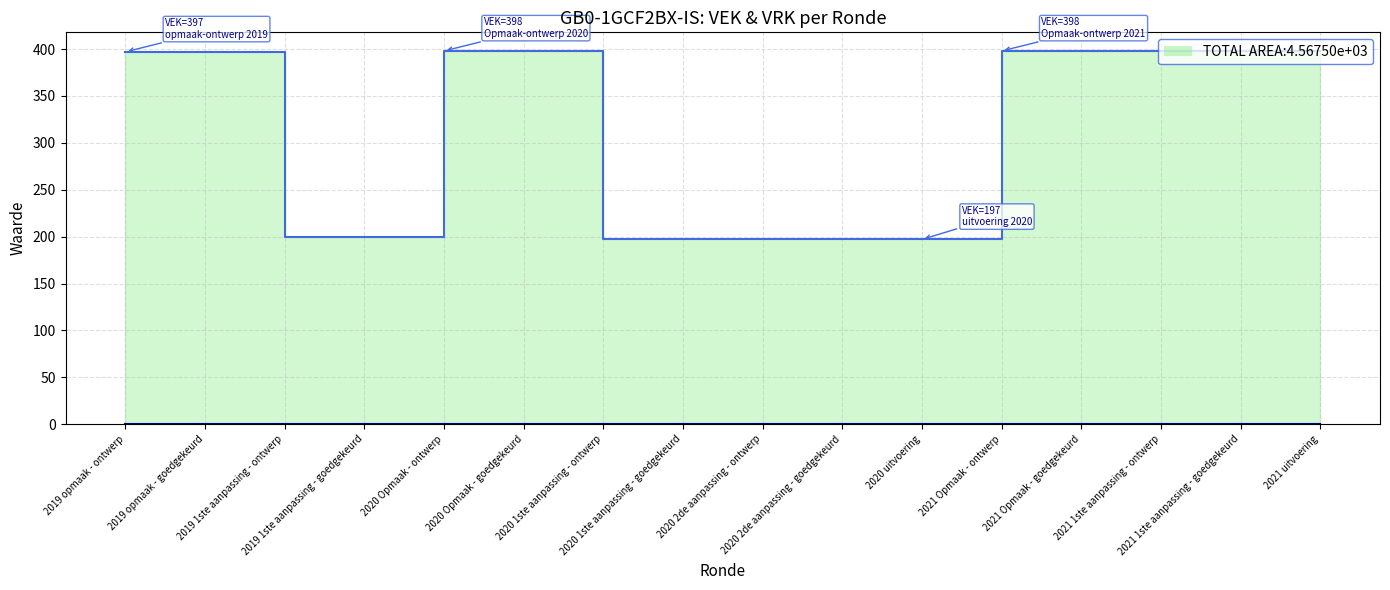

True or false: VEK_line has a value of 200 at 2019 1ste aanpassing - ontwerp.

True